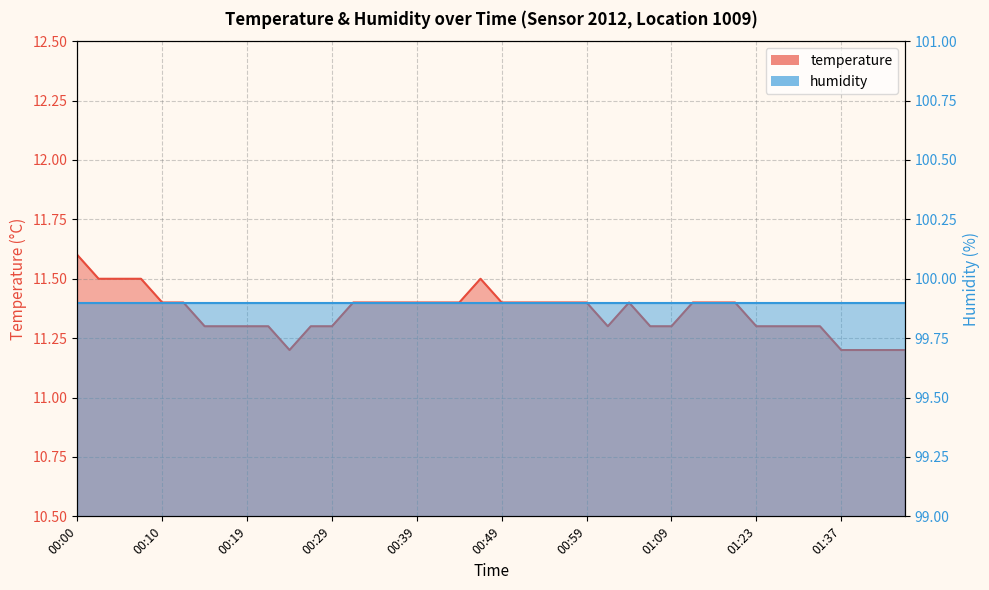

What is the average value?

11.4